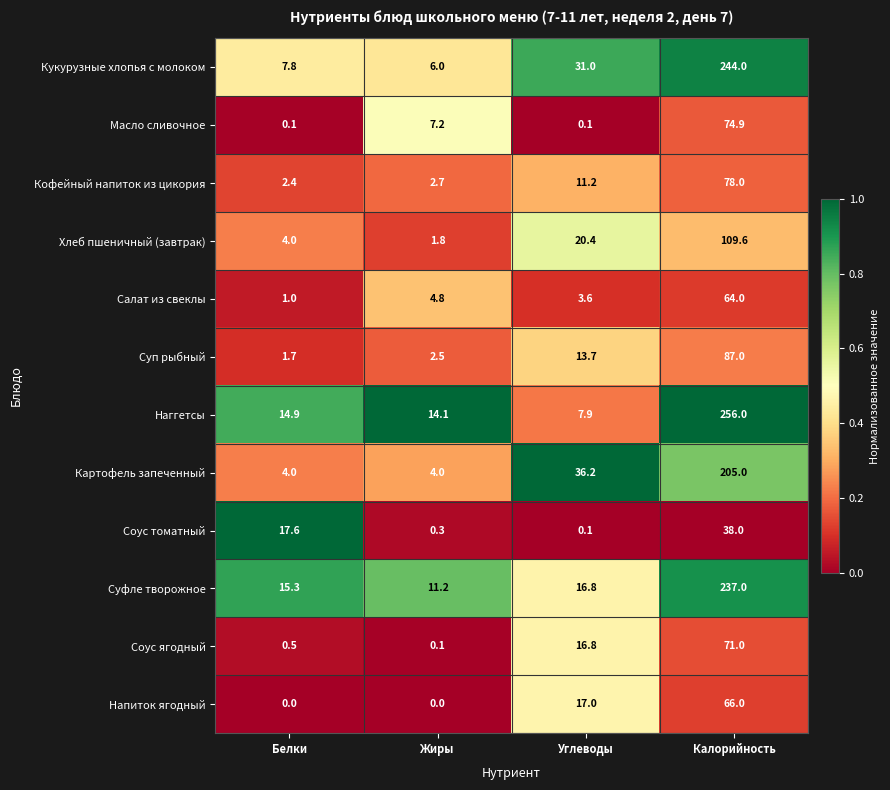

What is the average value of the Суп рыбный series?

26.2